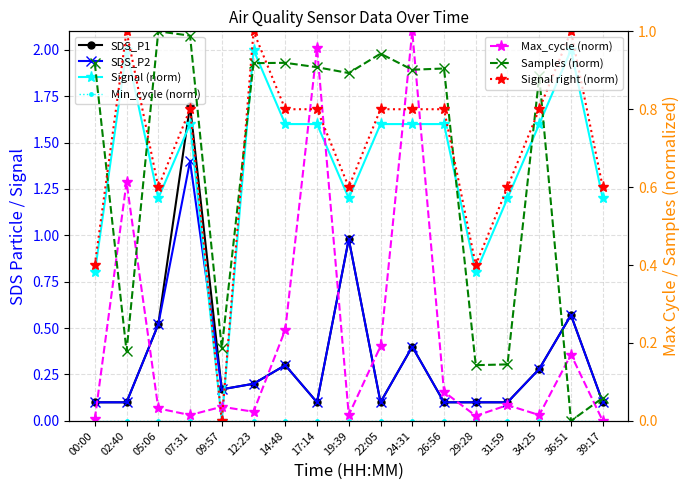

Count the number of categories in the chart.

17